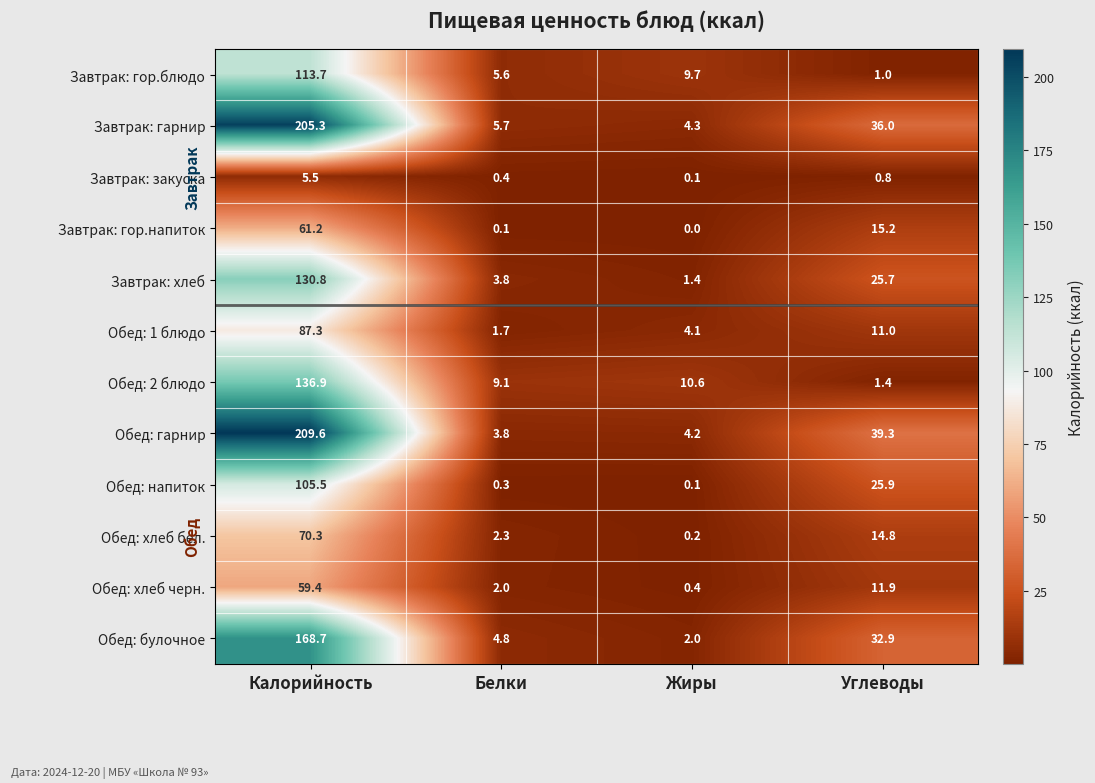

List the series in order of their peak value, highest first.

Обед: гарнир, Завтрак: гарнир, Обед: булочное, Обед: 2 блюдо, Завтрак: хлеб, Завтрак: гор.блюдо, Обед: напиток, Обед: 1 блюдо, Обед: хлеб бел., Завтрак: гор.напиток, Обед: хлеб черн., Завтрак: закуска